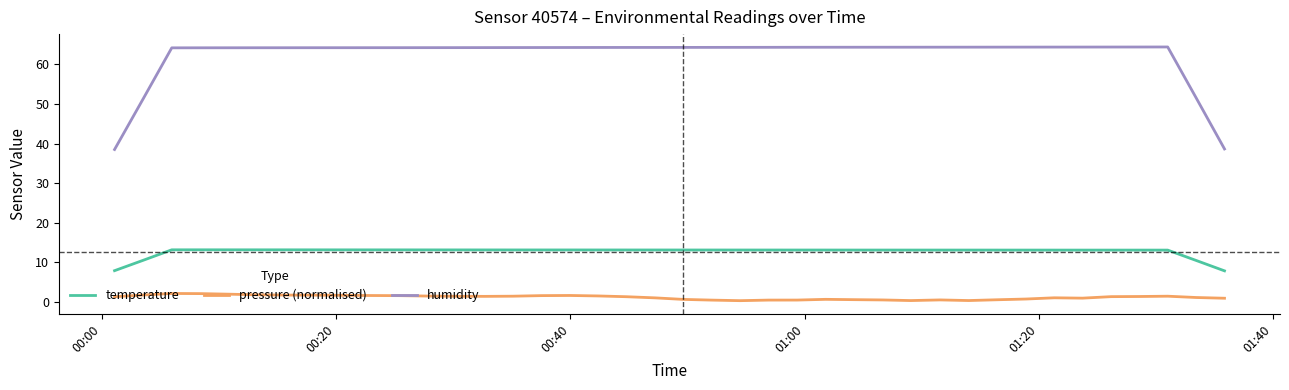

What is the sum of all pressure (normalised) values?

47.2